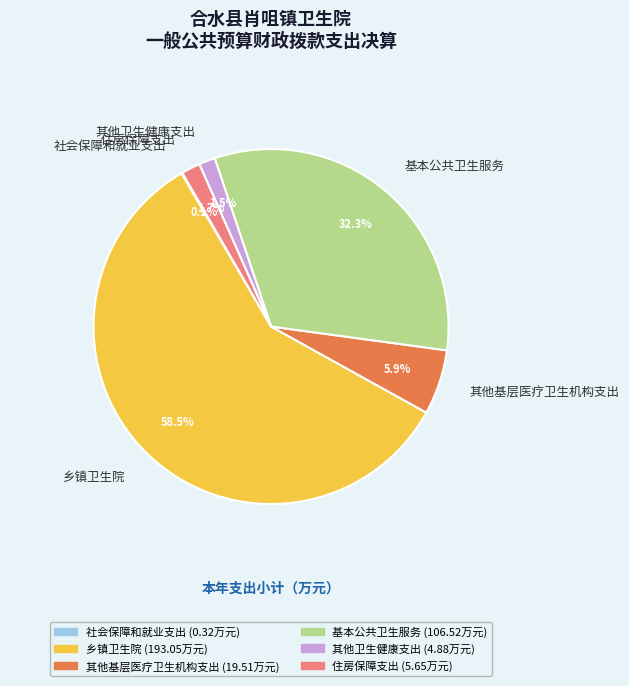

To the nearest percent, what is the average slice percentage?

17%